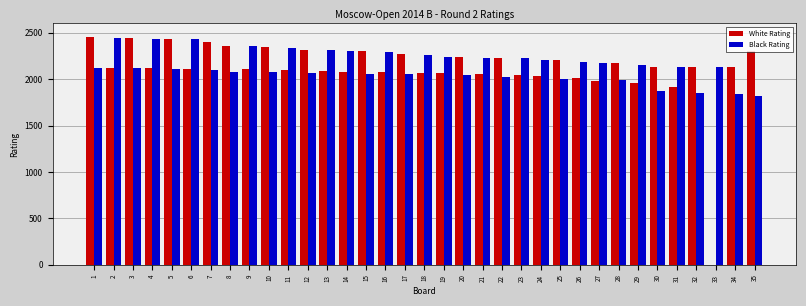

Is the value of Black Rating at 7 greater than the value of White Rating at 1?

No